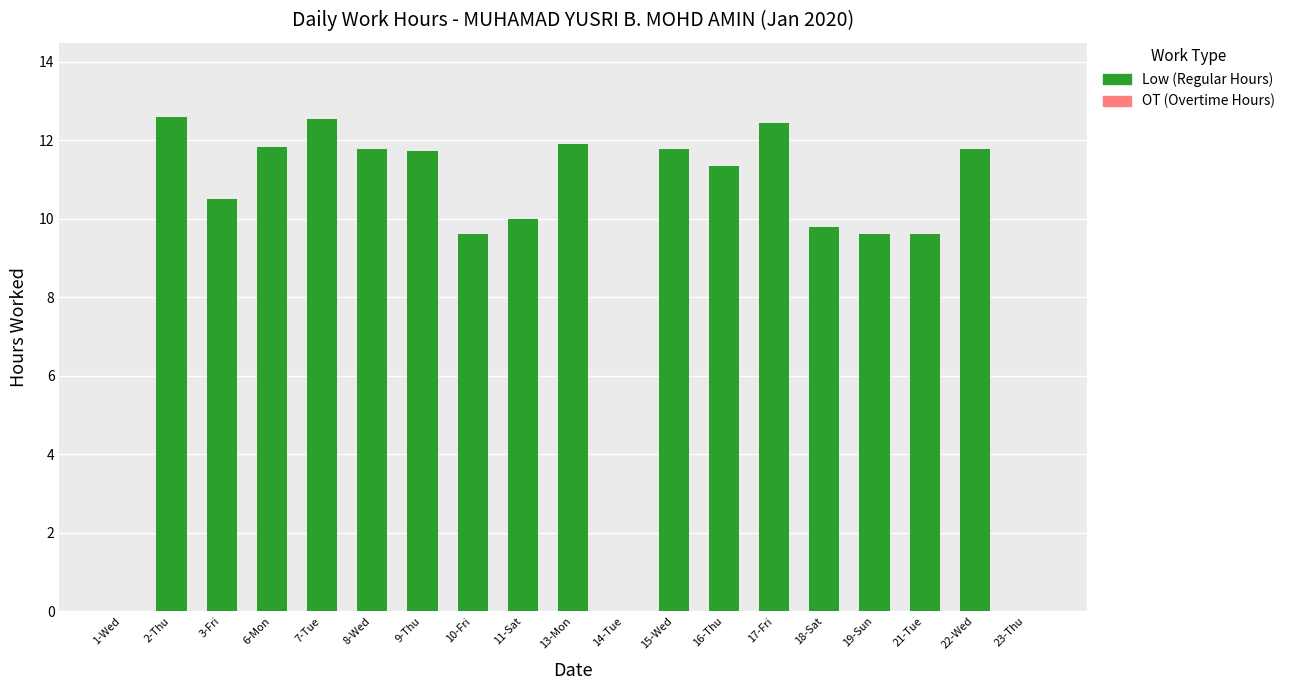

What is the change in value from 22-Wed to 23-Thu?

-11.8